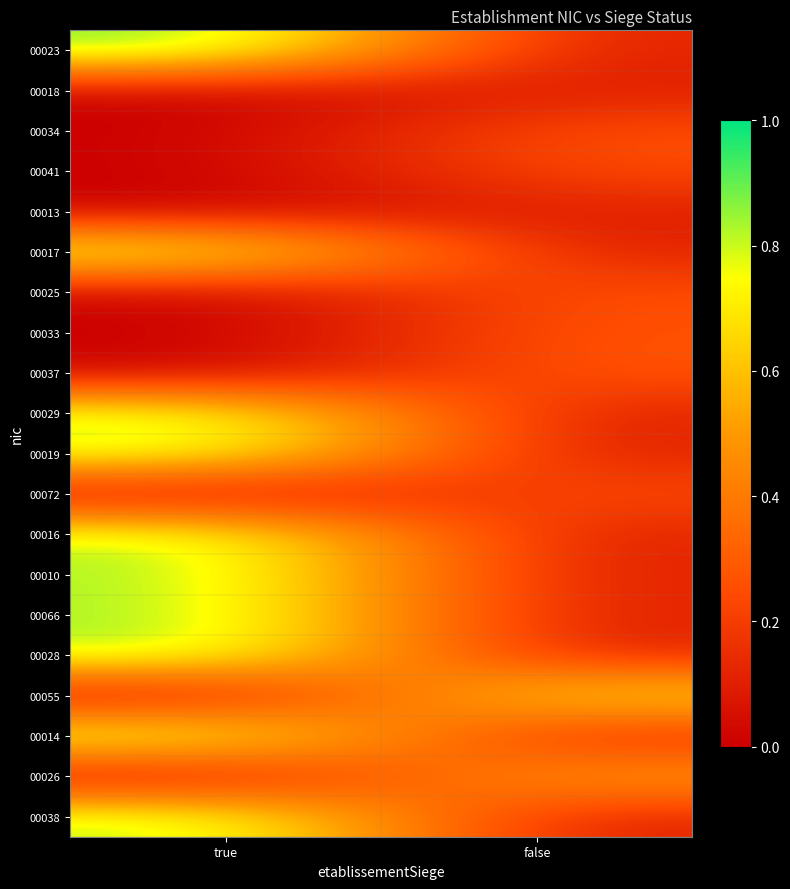

At which category is the sum across all series the highest?

true